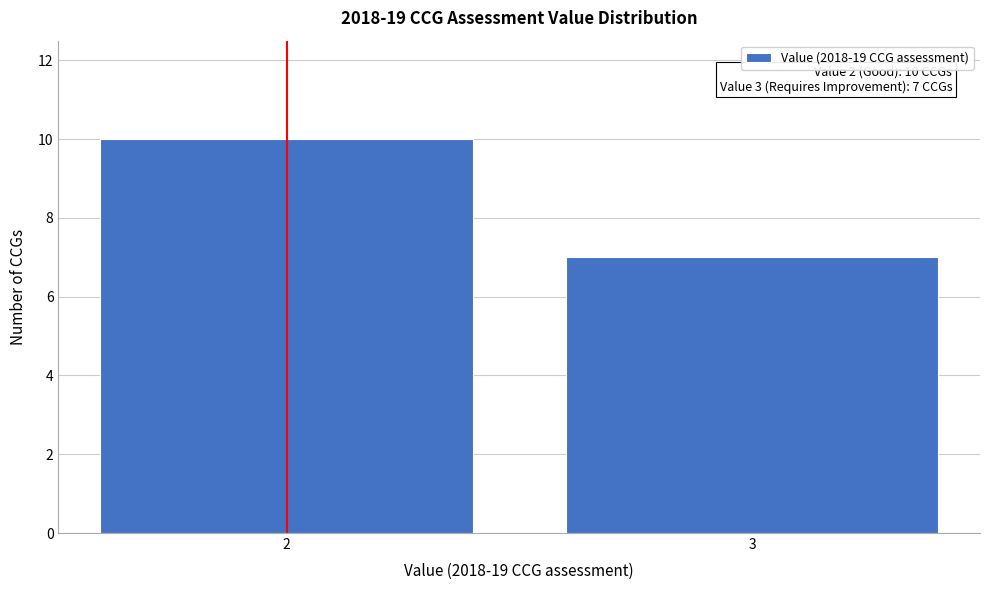

Reading left to right, transcribe all the data shown in this chart.

2=10	3=7